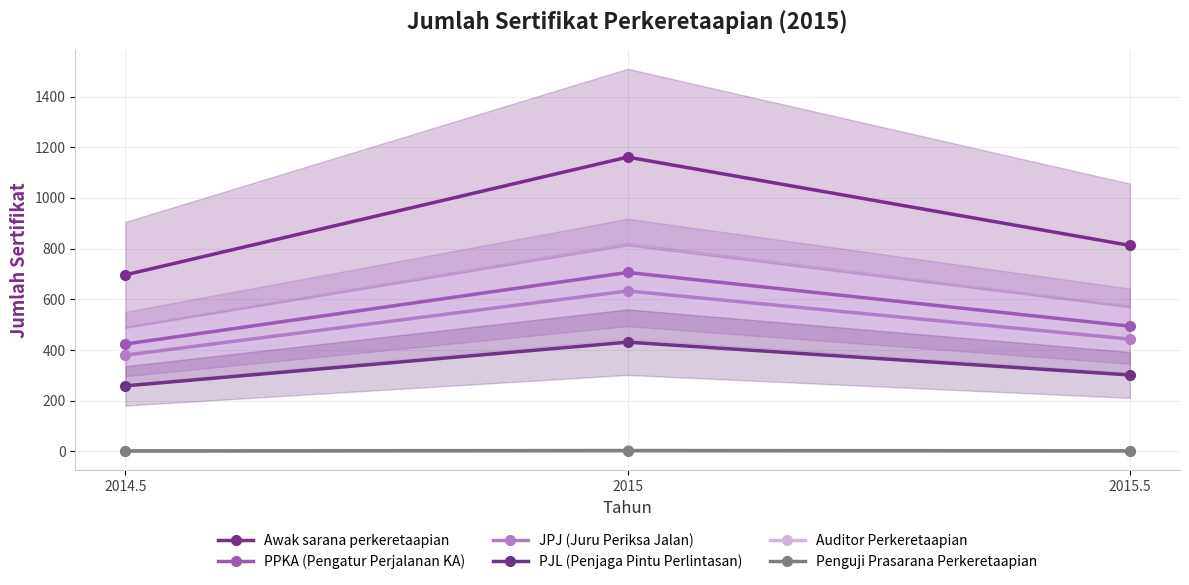

How many lines are shown in the chart?

6